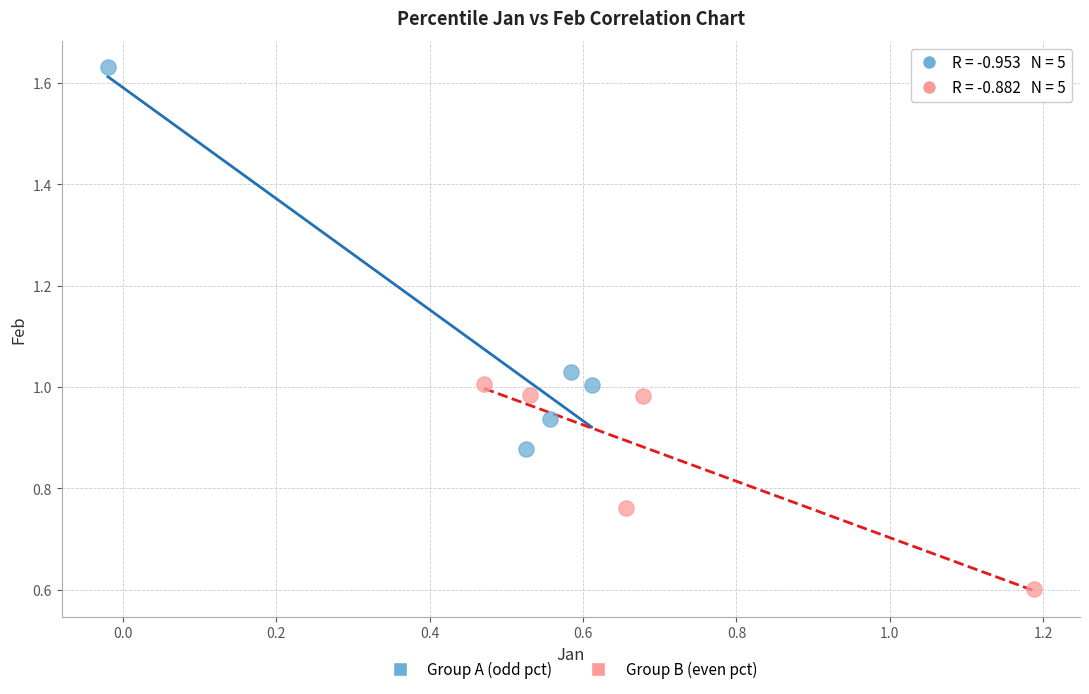

Which series contains the lowest Y value?

Group B (even pct)